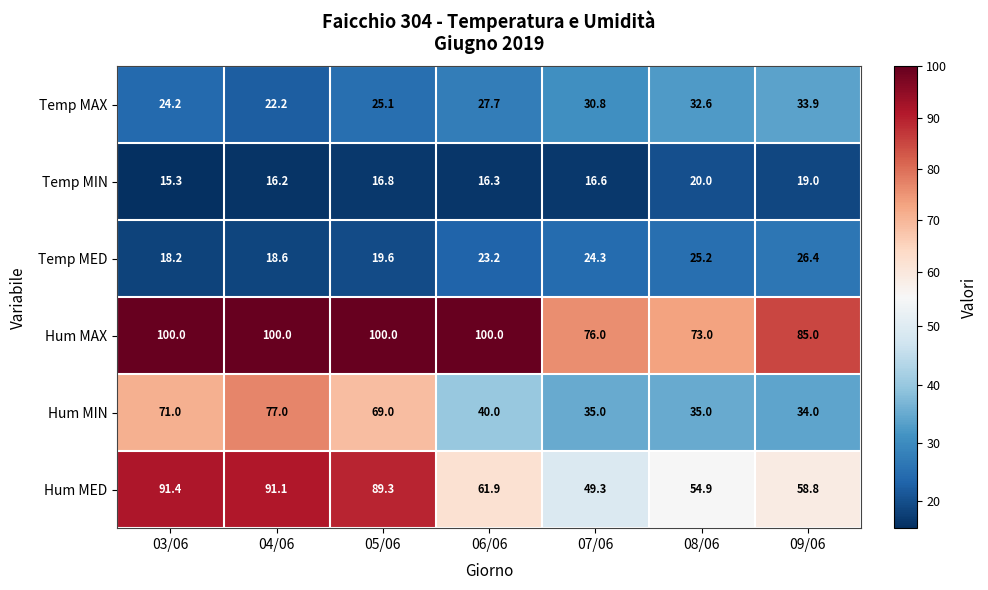

Rank the series at 09/06 from lowest to highest value.

Temp MIN, Temp MED, Temp MAX, Hum MIN, Hum MED, Hum MAX